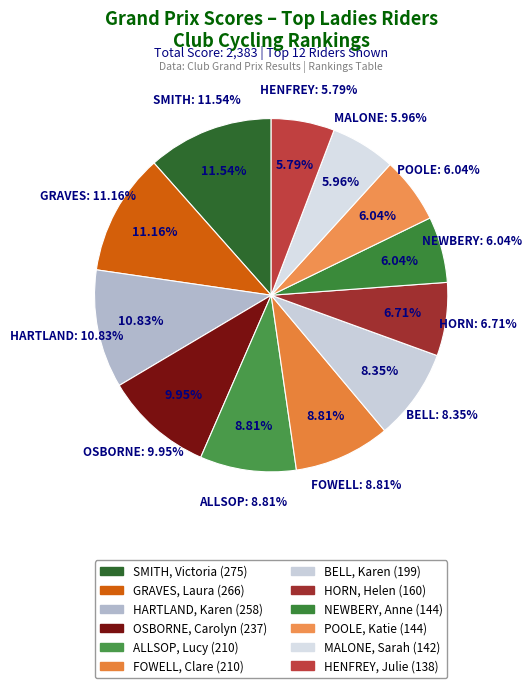

Is there any slice that represents more than half of the pie?

No